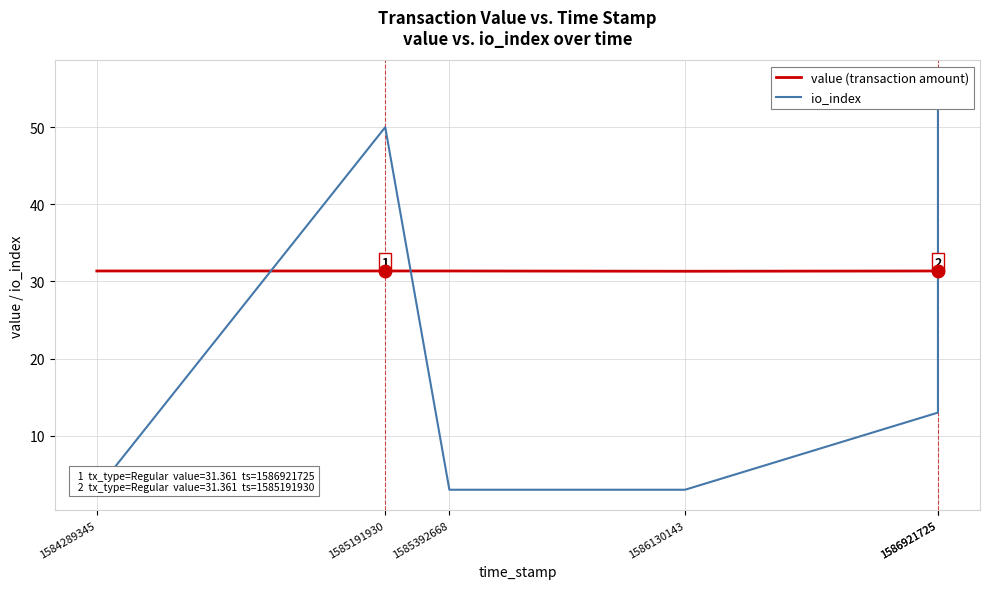

What are all the series names shown in the legend?

value (transaction amount), io_index